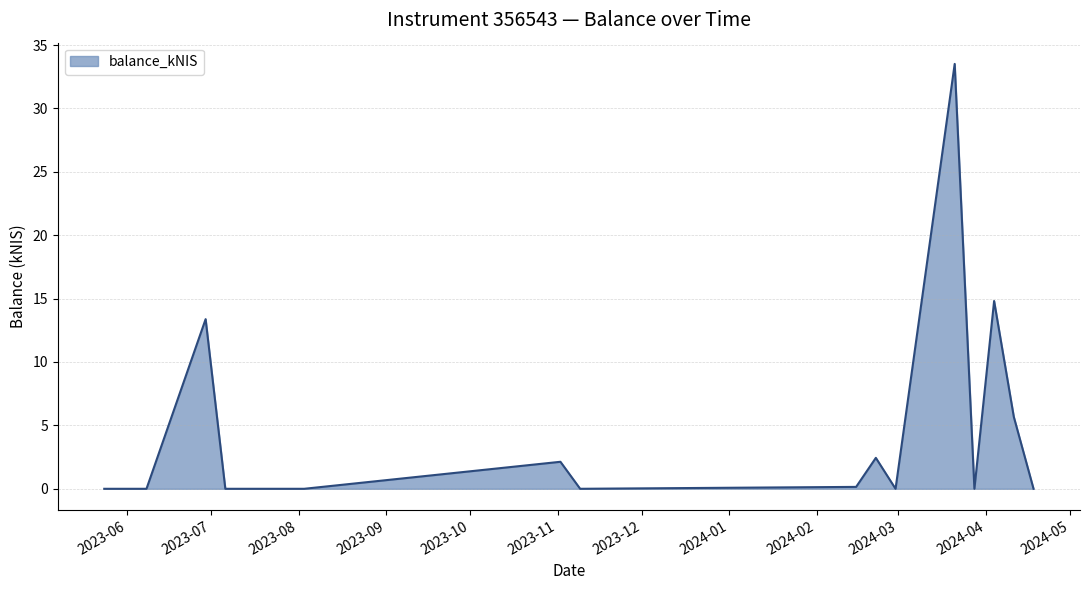

True or false: the data has more than 2 interior local peaks.

True